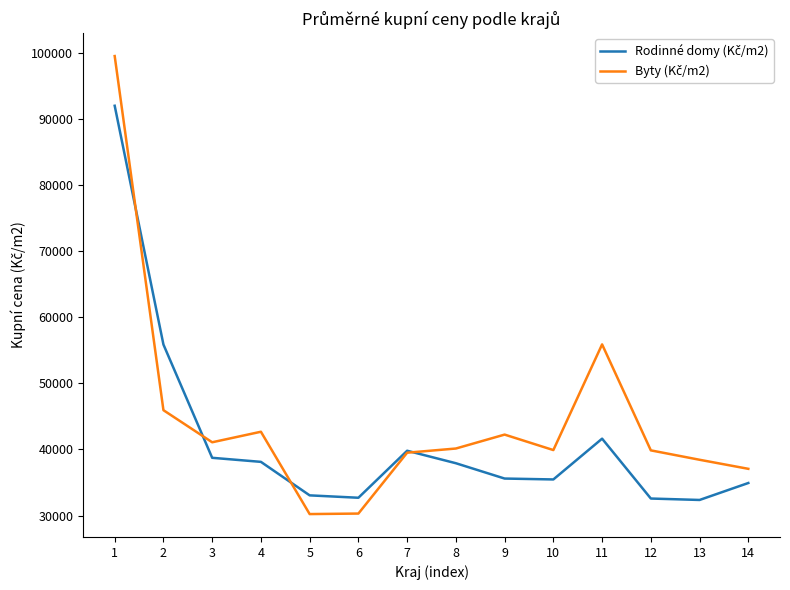

What is the smallest value displayed?

30222